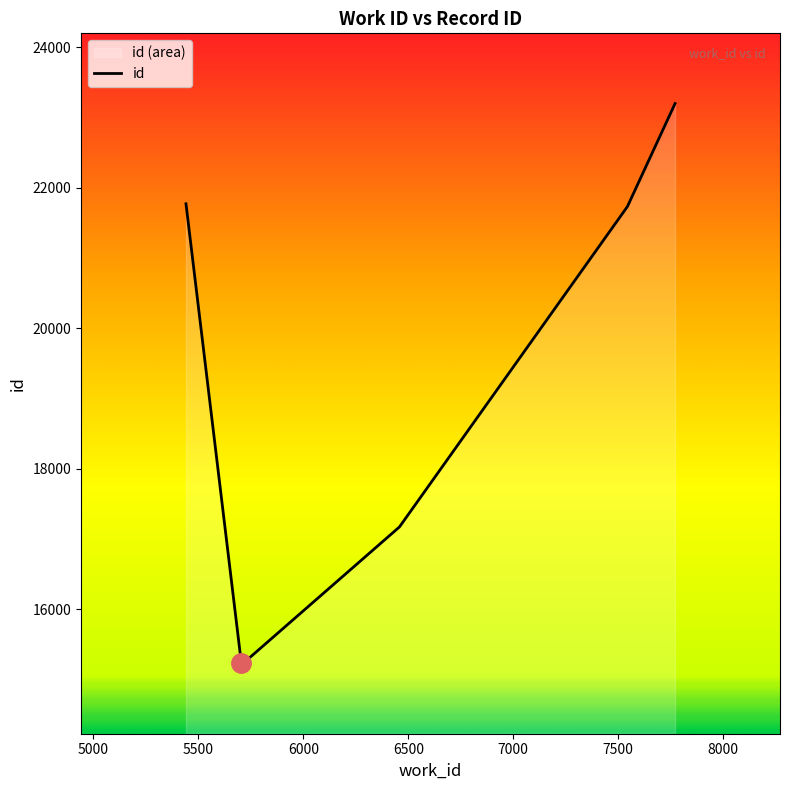

How many data points does each series have?

6